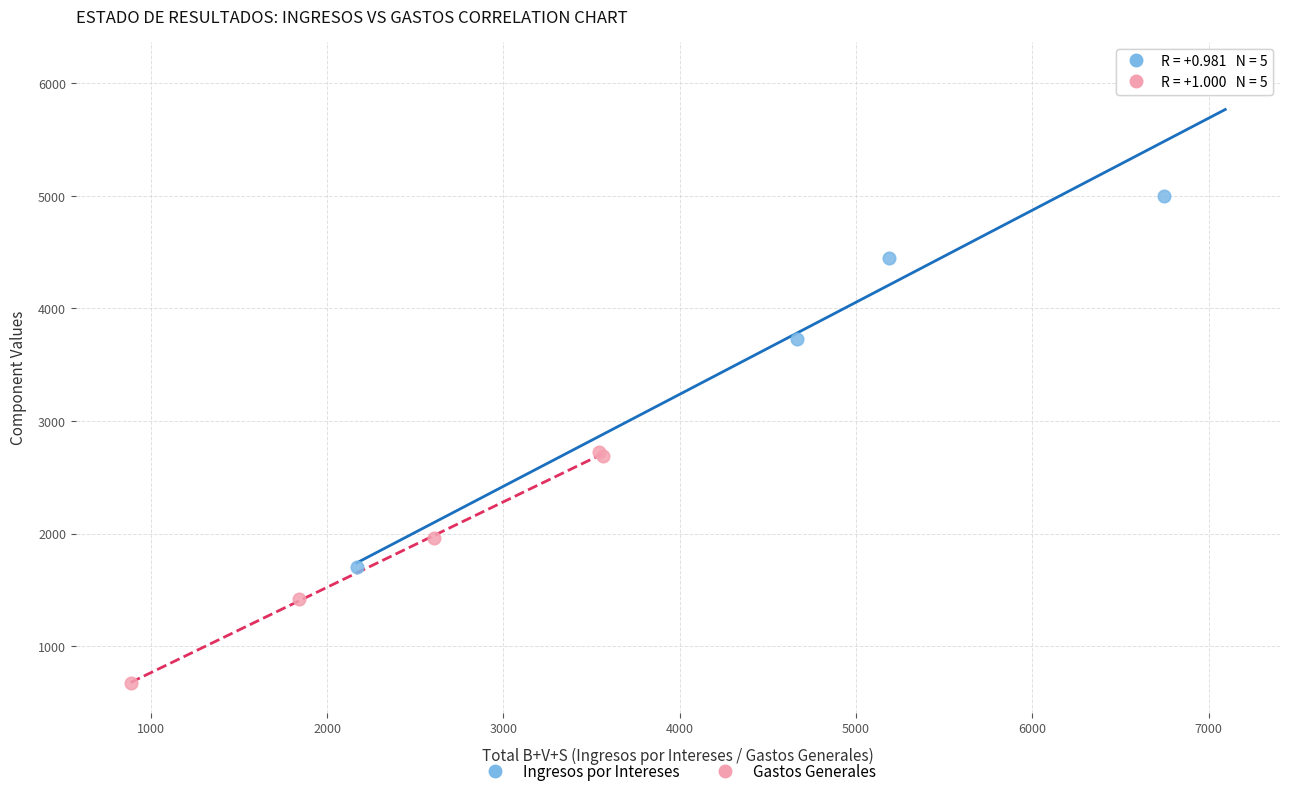

Which series reaches the maximum Y coordinate?

Ingresos por Intereses